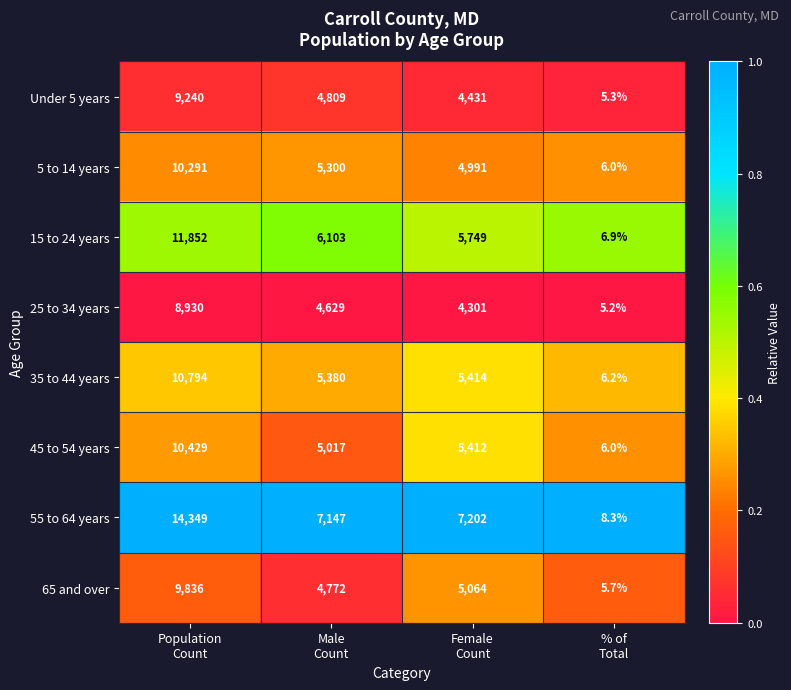

List the series in order of their peak value, lowest first.

25 to 34 years, Under 5 years, 65 and over, 5 to 14 years, 45 to 54 years, 35 to 44 years, 15 to 24 years, 55 to 64 years